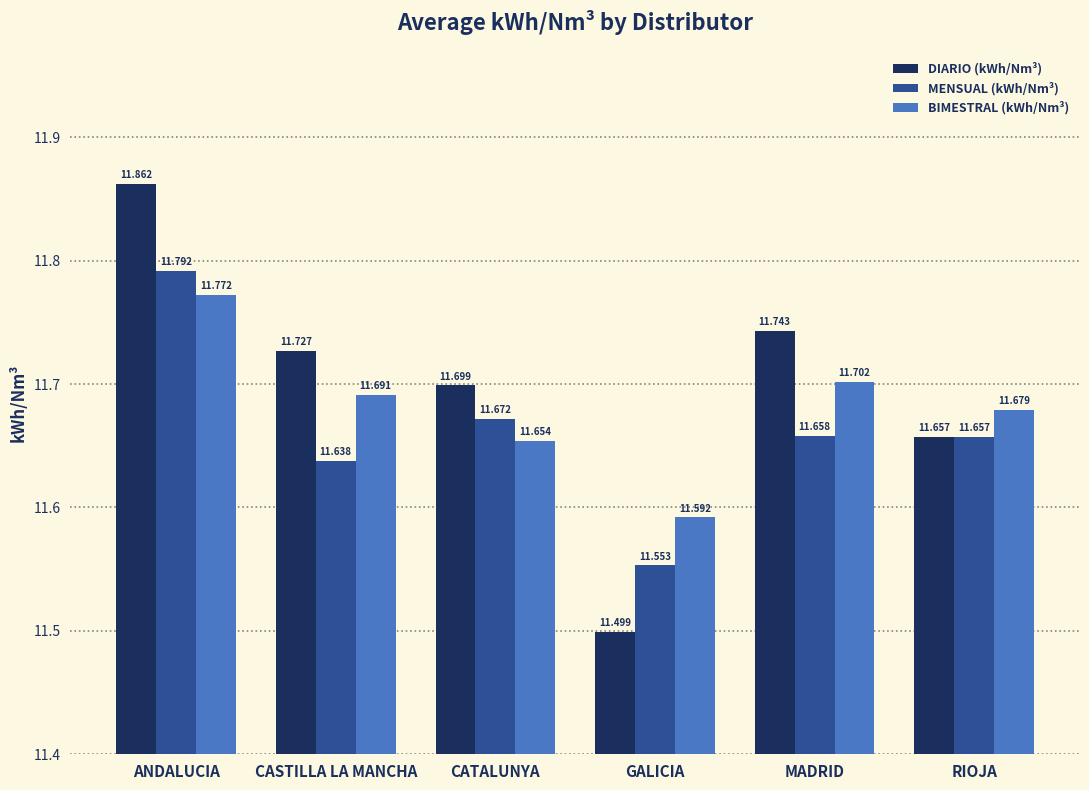

What is the spread (max minus min) of values at ANDALUCIA?

0.1